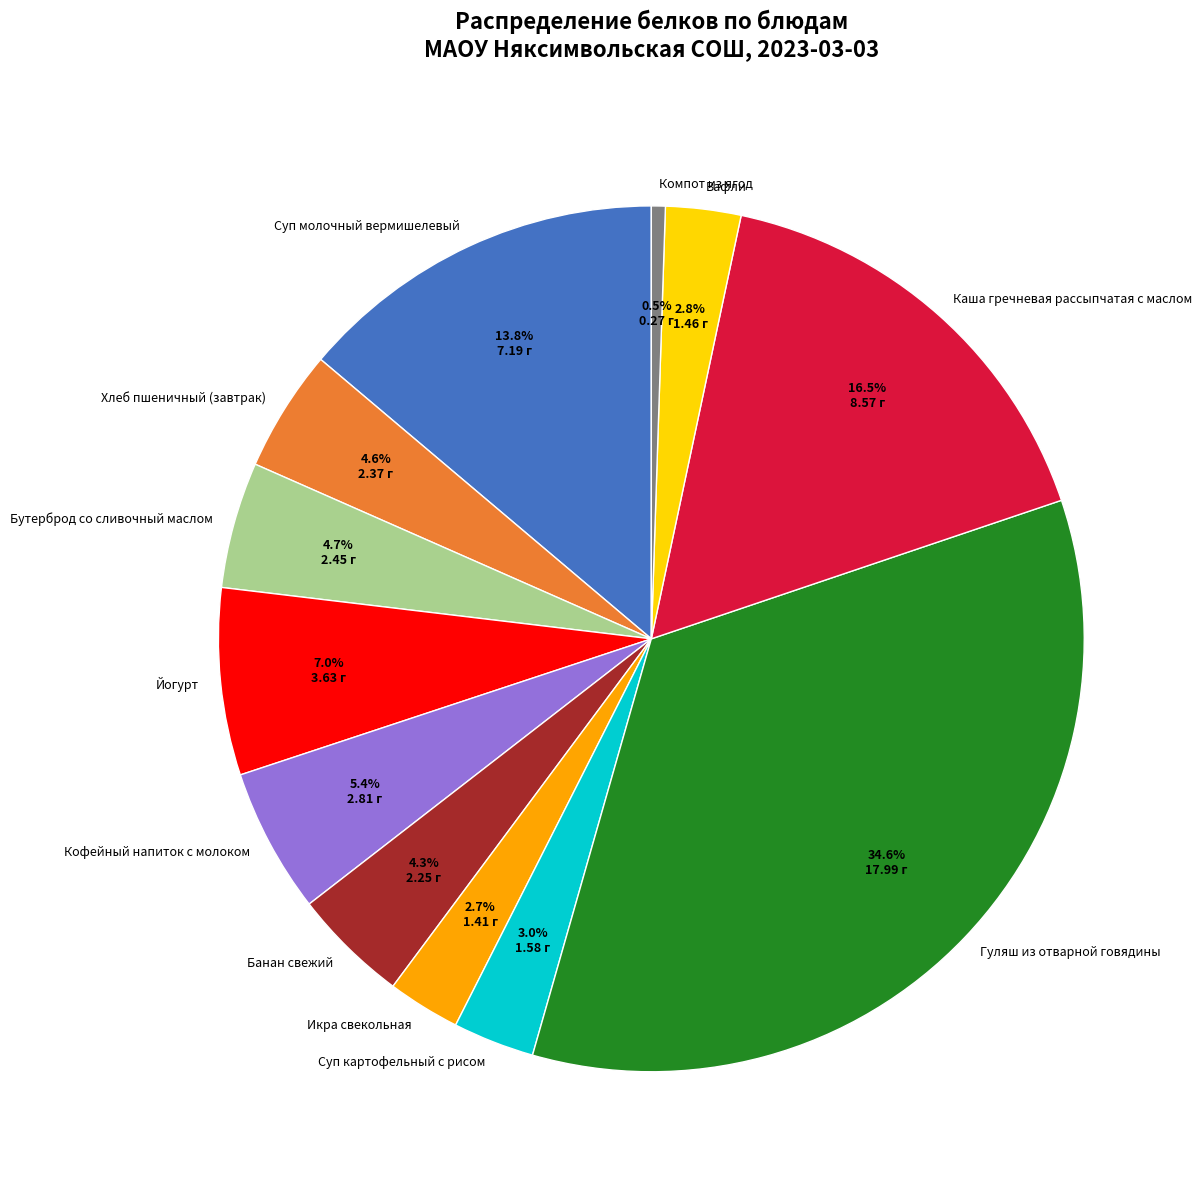

To the nearest percent, what is the difference between the Хлеб пшеничный (завтрак) and Суп молочный вермишелевый slice percentages?

9%